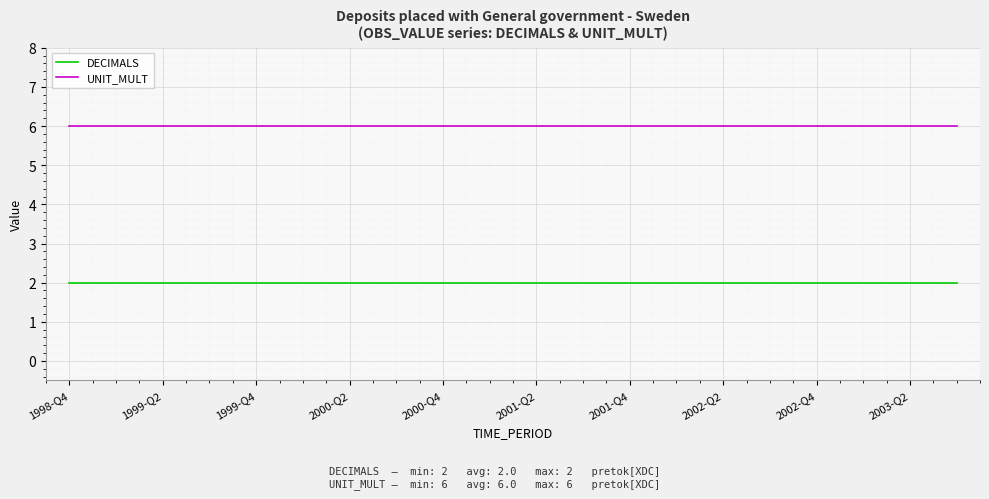

True or false: DECIMALS and UNIT_MULT cross at least once.

False